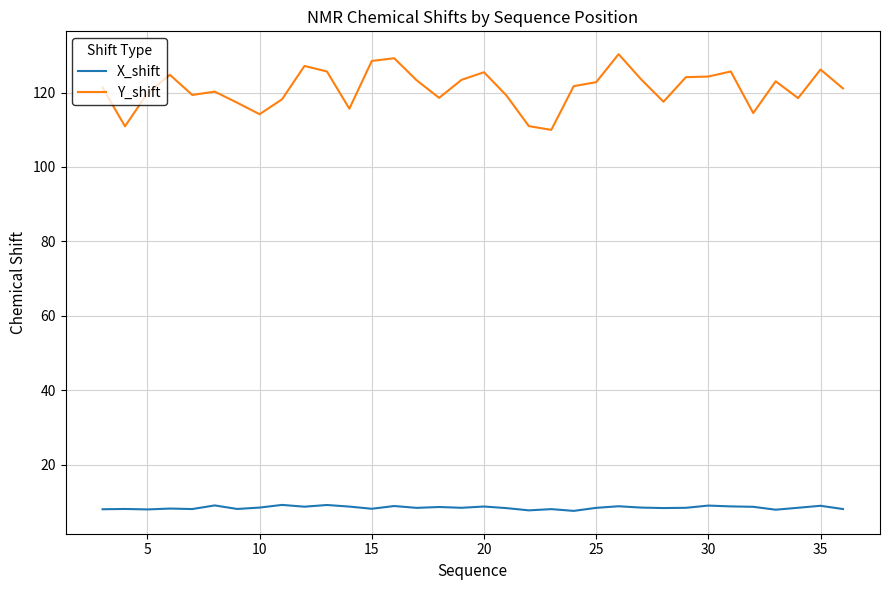

Which series has the largest range (max minus min)?

Y_shift